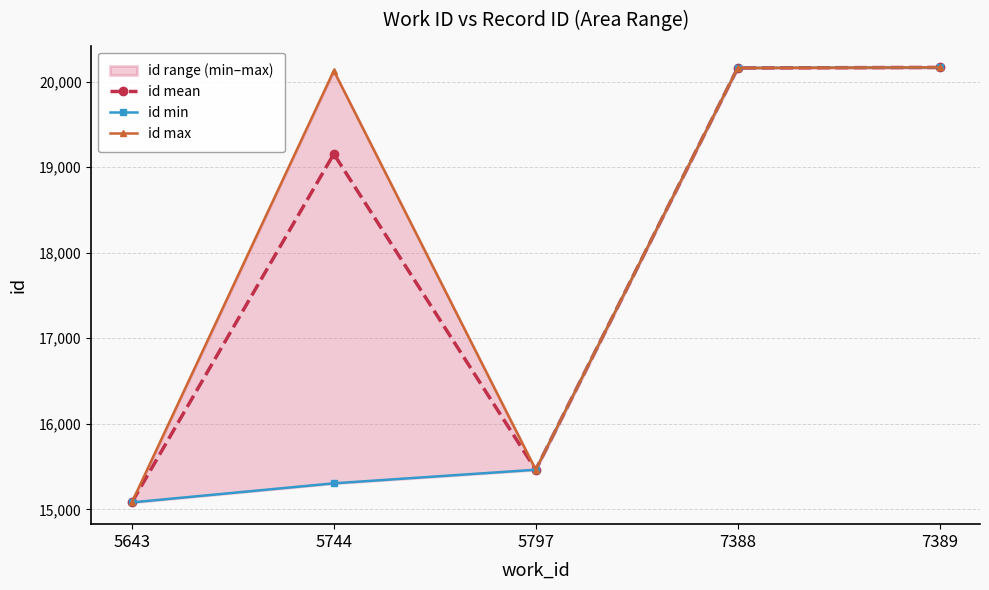

Reading left to right, transcribe all the data shown in this chart.

id mean: 5643=15081.0	5744=19155.6	5797=15463.0	7388=20161.0	7389=20167.5
id min: 5643=15081.0	5744=15304.0	5797=15463.0	7388=20161.0	7389=20167.0
id max: 5643=15081.0	5744=20128.0	5797=15463.0	7388=20161.0	7389=20168.0